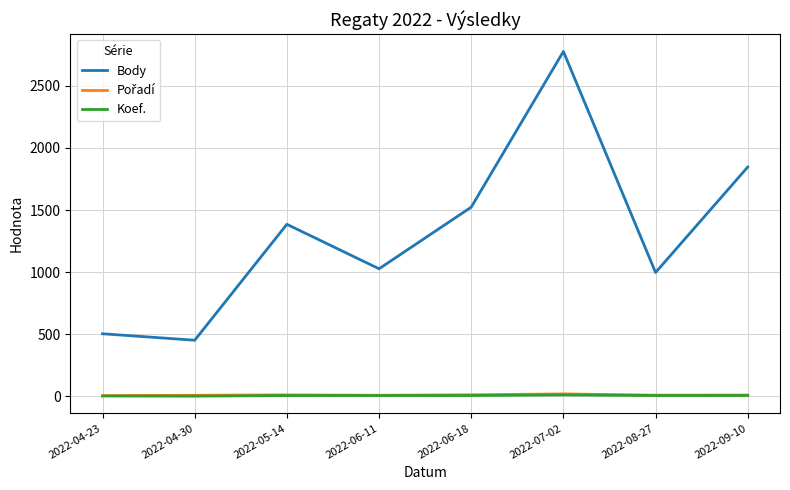

At which category is the sum across all series the highest?

2022-07-02